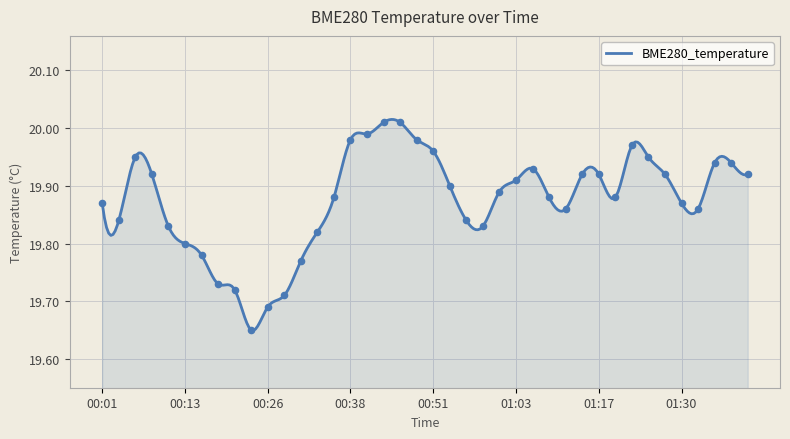

Approximately how many times larger is the value at 00:01 compared to 01:22?

1.0